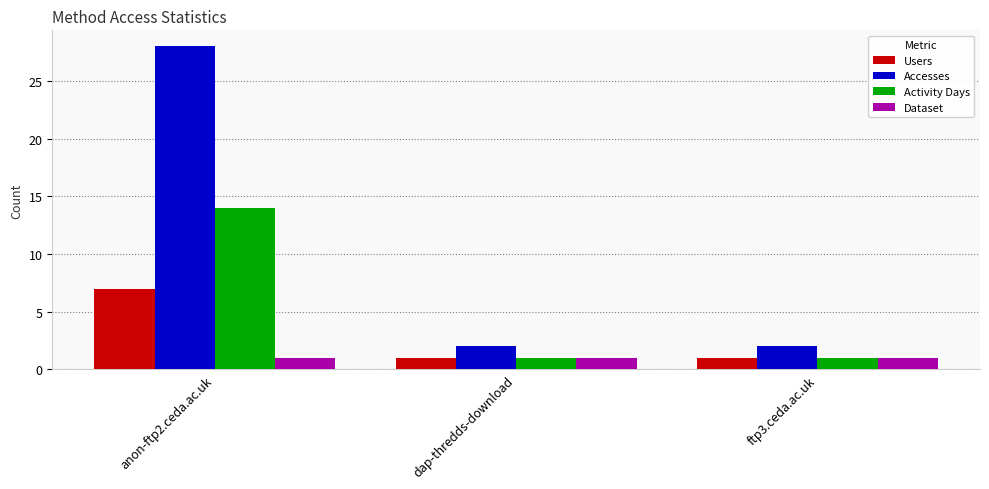

What is the maximum value for Accesses?

28